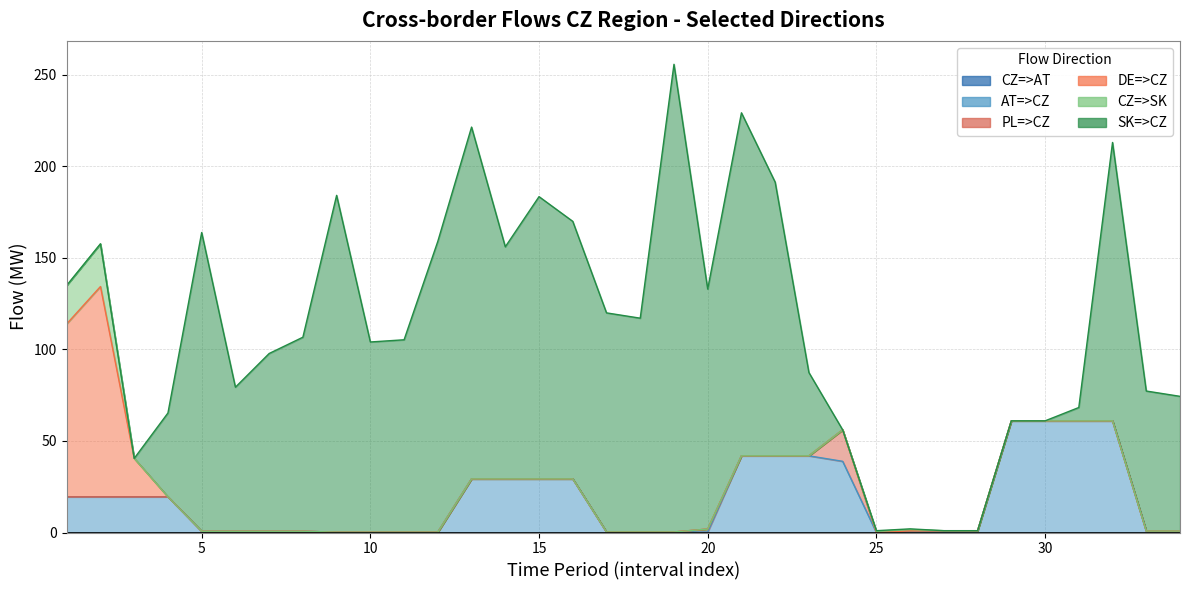

Rank the series by their maximum value, from highest to lowest.

SK=>CZ, DE=>CZ, AT=>CZ, CZ=>SK, PL=>CZ, CZ=>AT